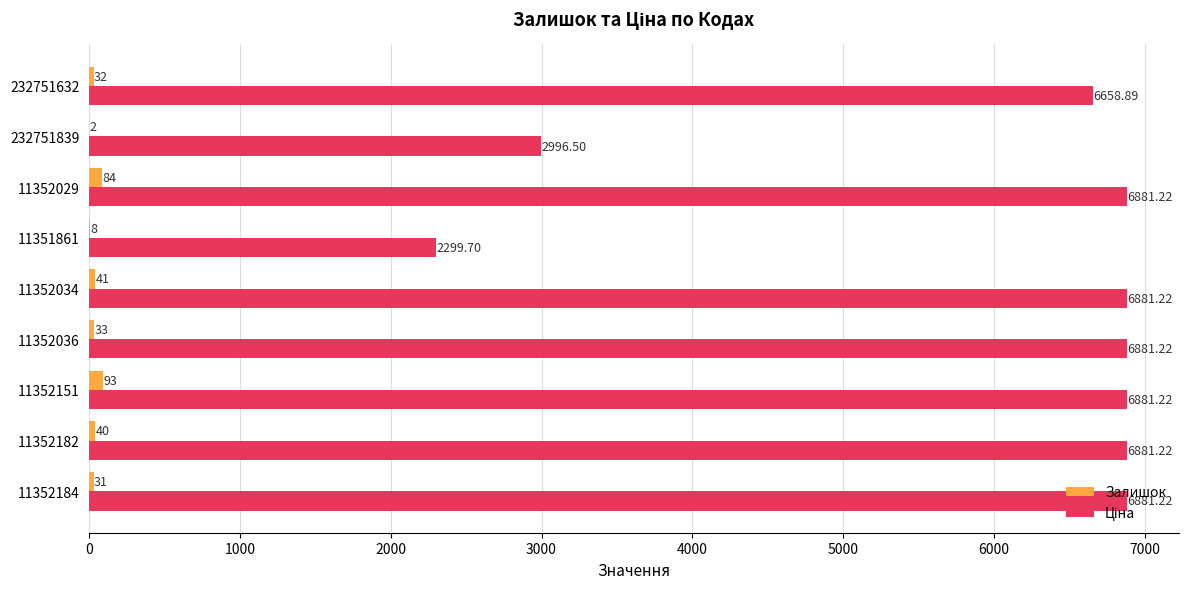

At which category is the sum across all series the highest?

11352151